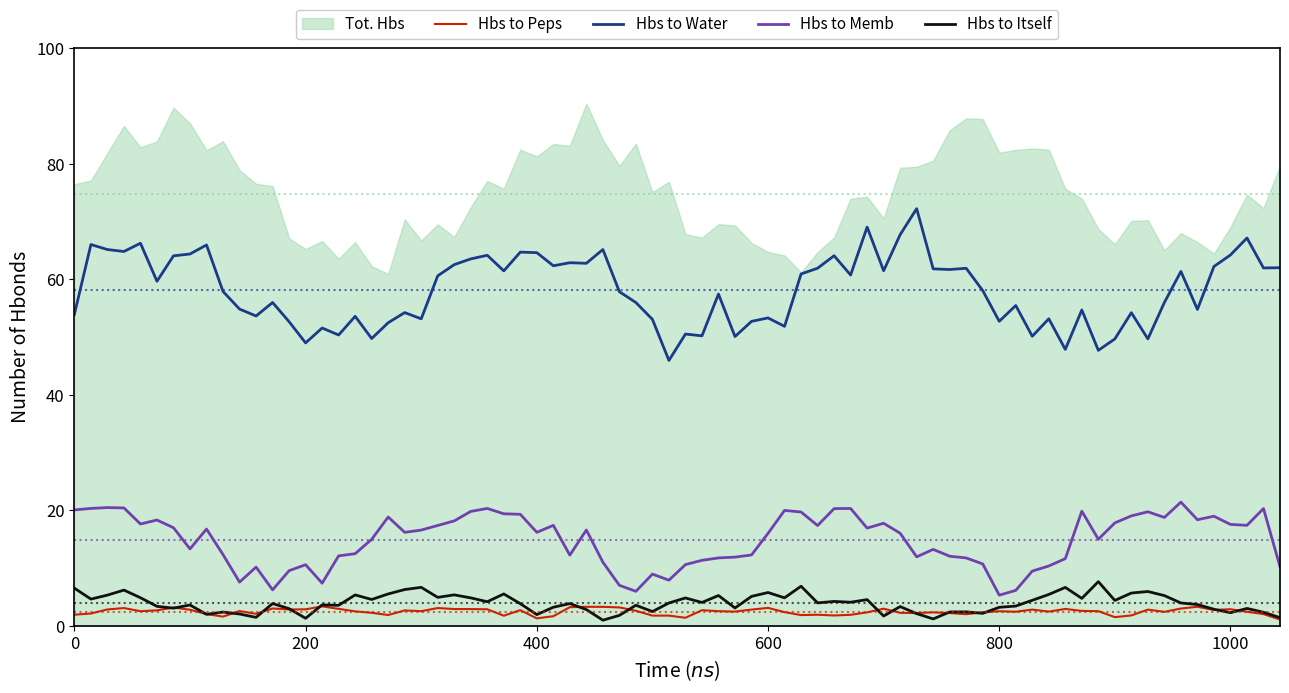

True or false: Hbs to Memb has a value of 16.0 at 600.

True